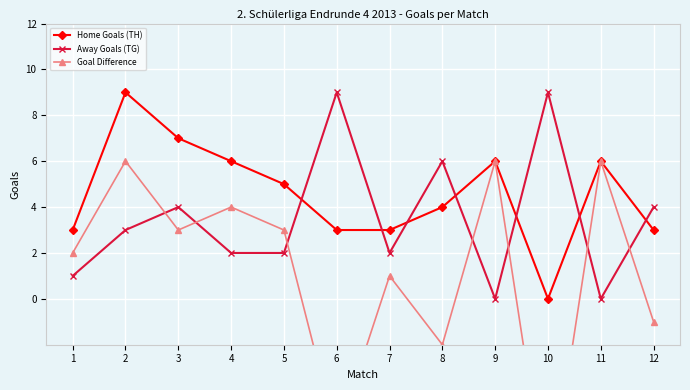

List the series in order of their peak value, highest first.

Home Goals (TH), Away Goals (TG), Goal Difference